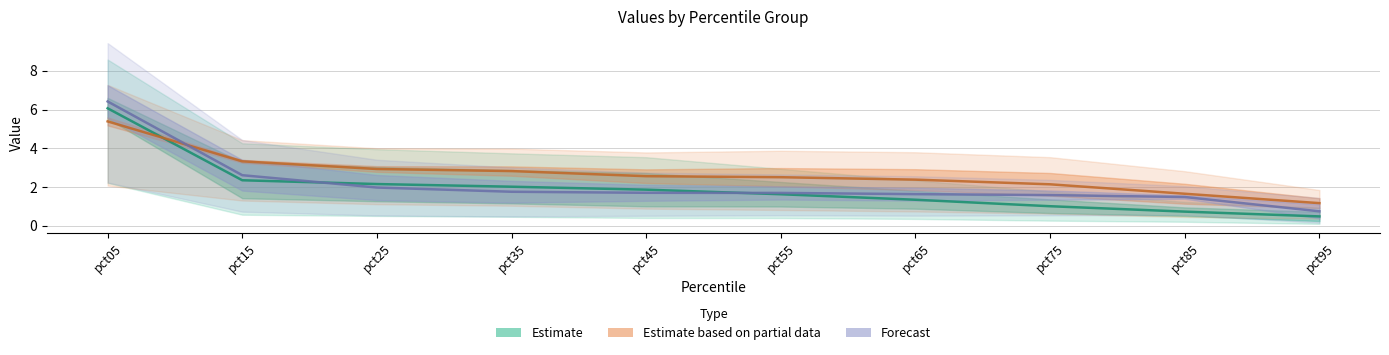

At how many categories does at least one series exceed 3?

2